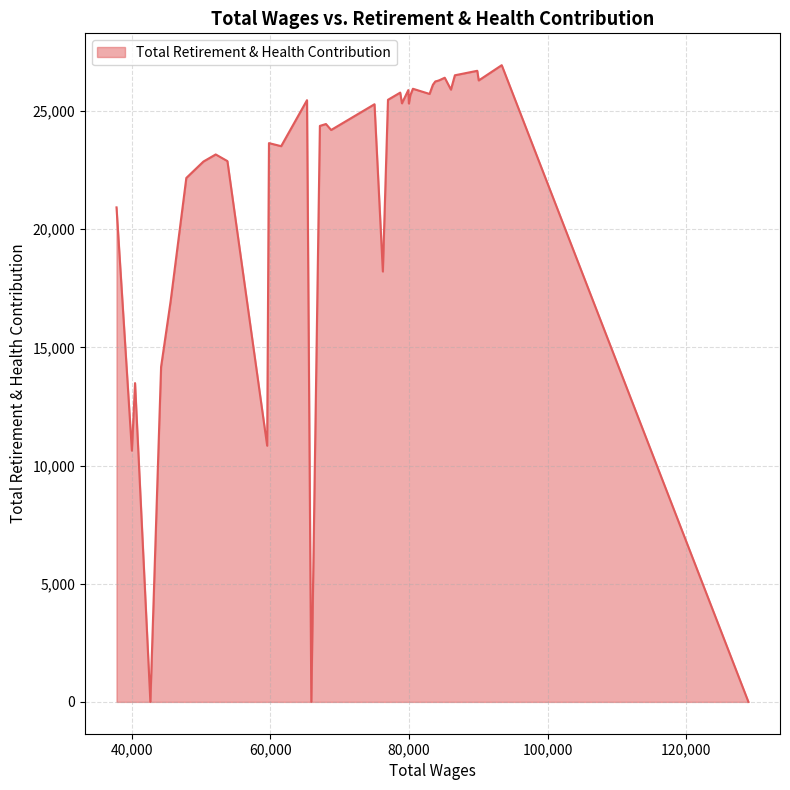

What is the difference between the maximum and minimum values?

26937